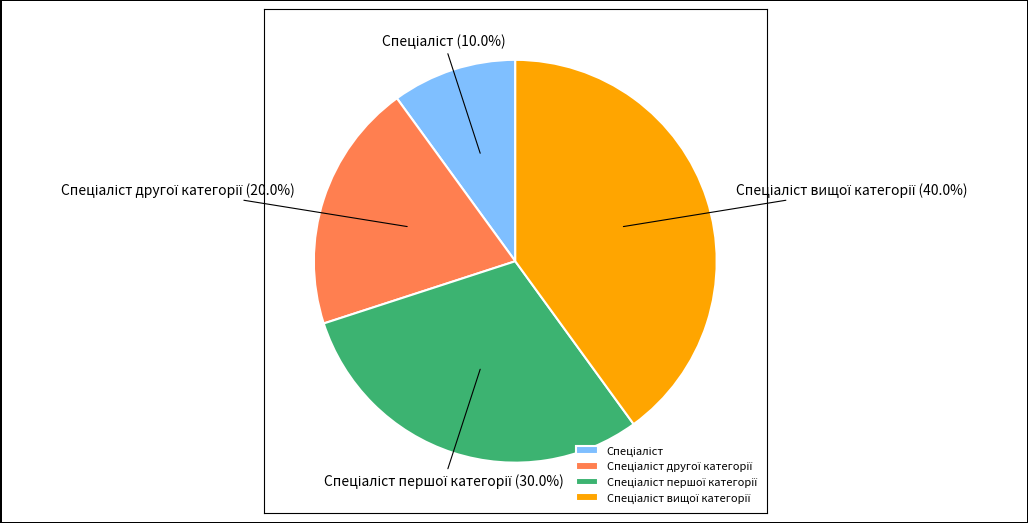

Is there a majority slice in this chart?

No